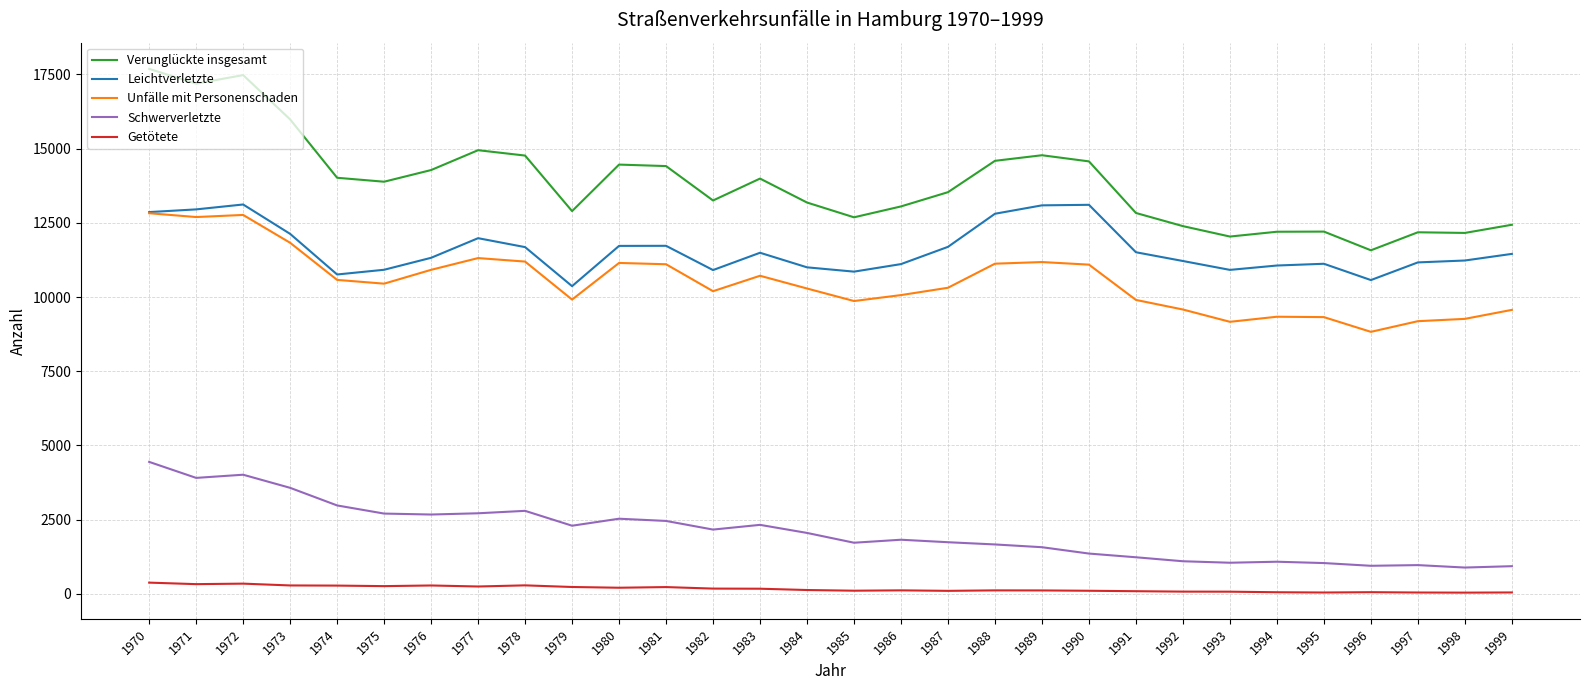

Read the Getötete value at 1975.

261